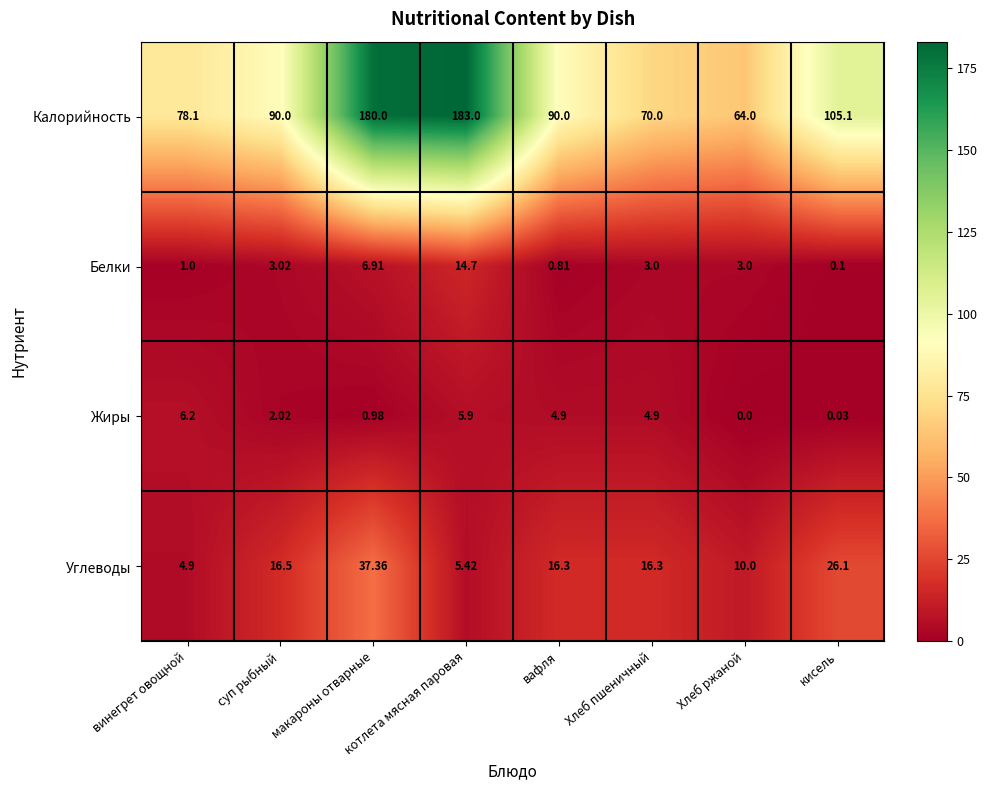

Rank the series at вафля from lowest to highest value.

Белки, Жиры, Углеводы, Калорийность